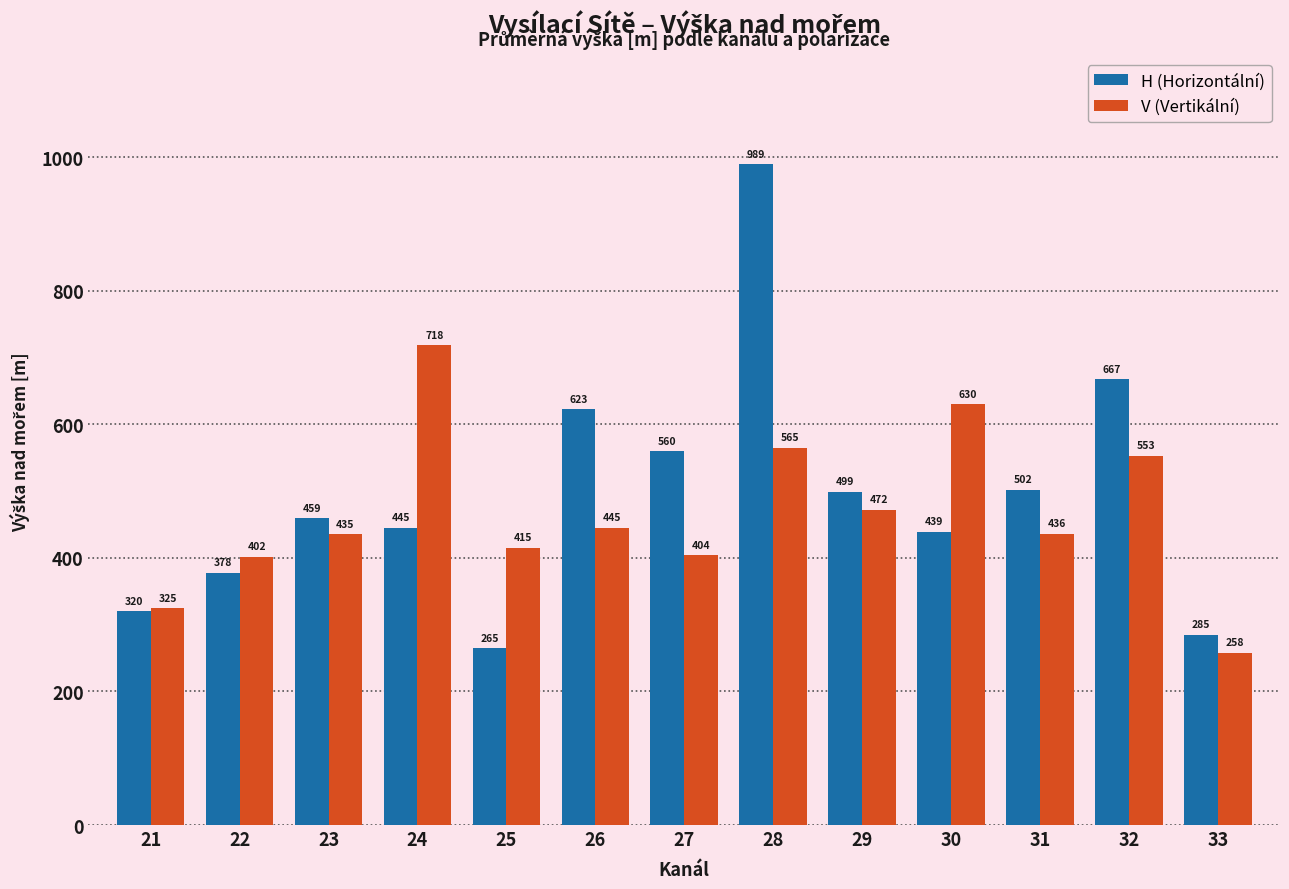

The V (Vertikální) series shows 435 at 23. True or false?

True